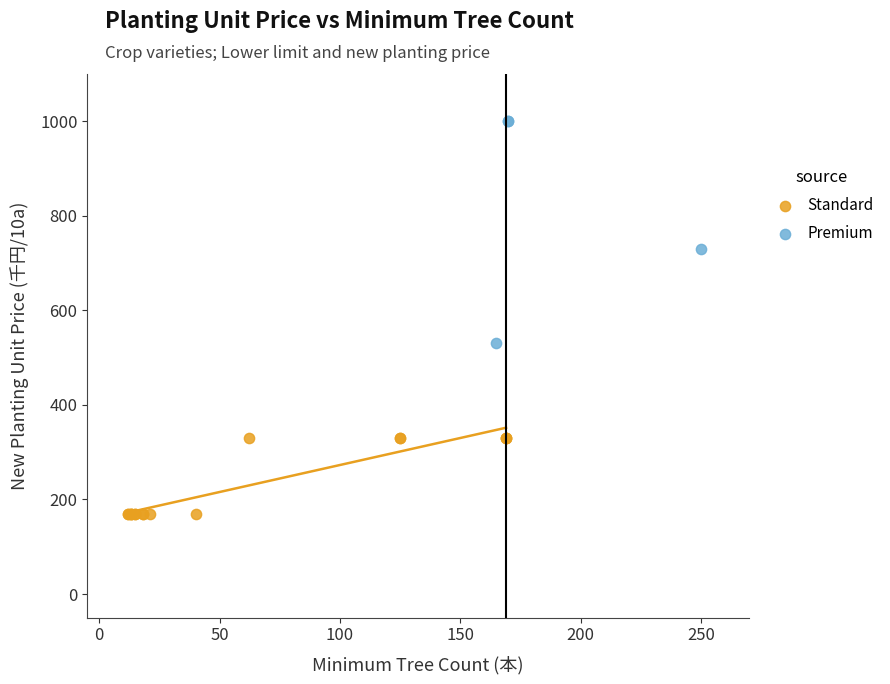

Which series contains the lowest Y value?

Standard